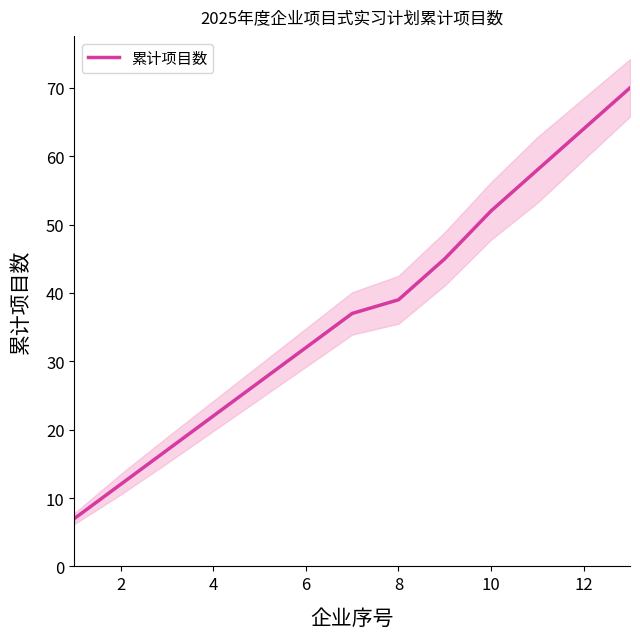

How many values exceed 37?

6